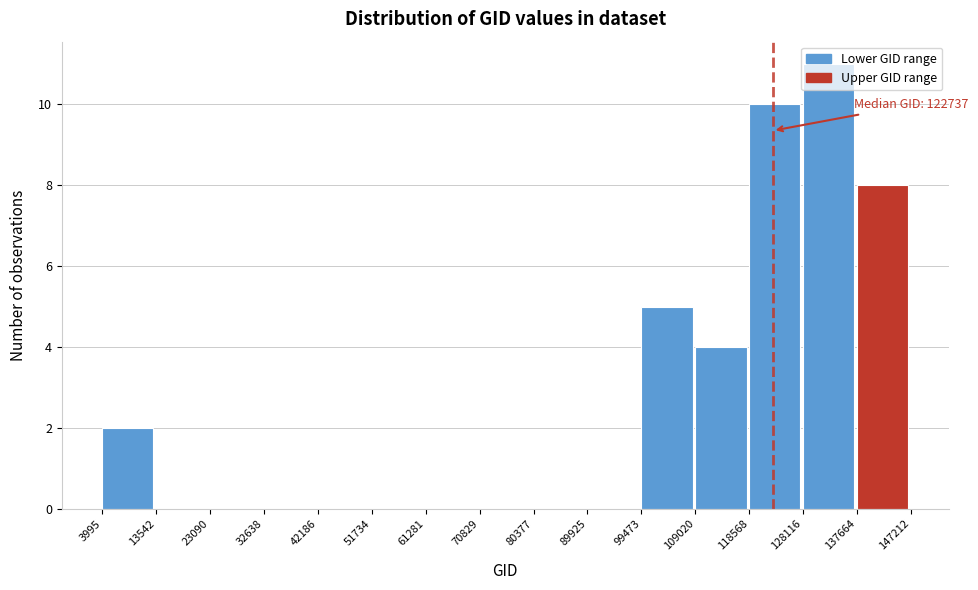

Which range on the x-axis has the tallest bar?

128116 to 137664